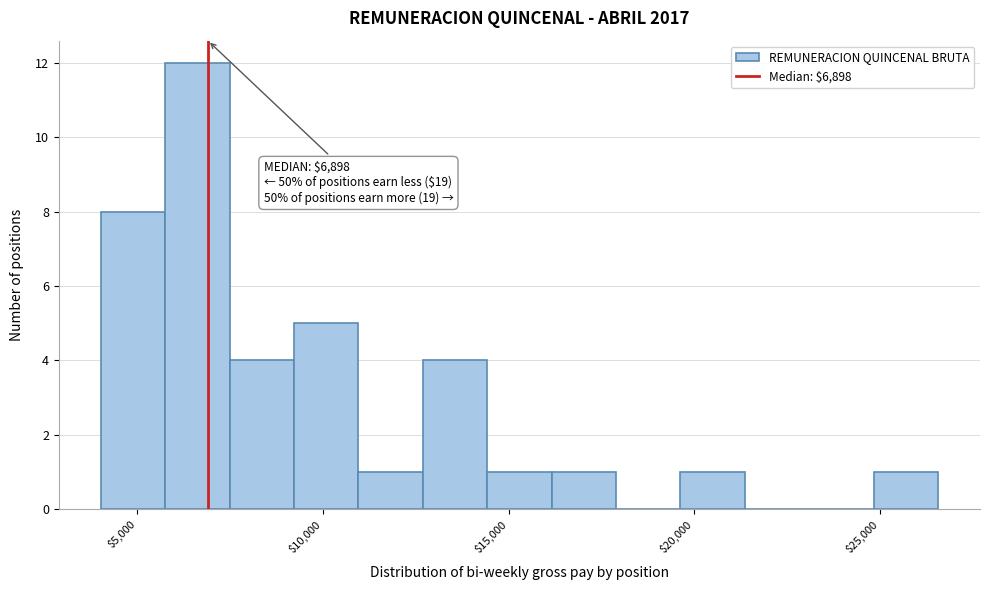

Read against the x-axis, roughly where is the centre of the tallest bar?

6500